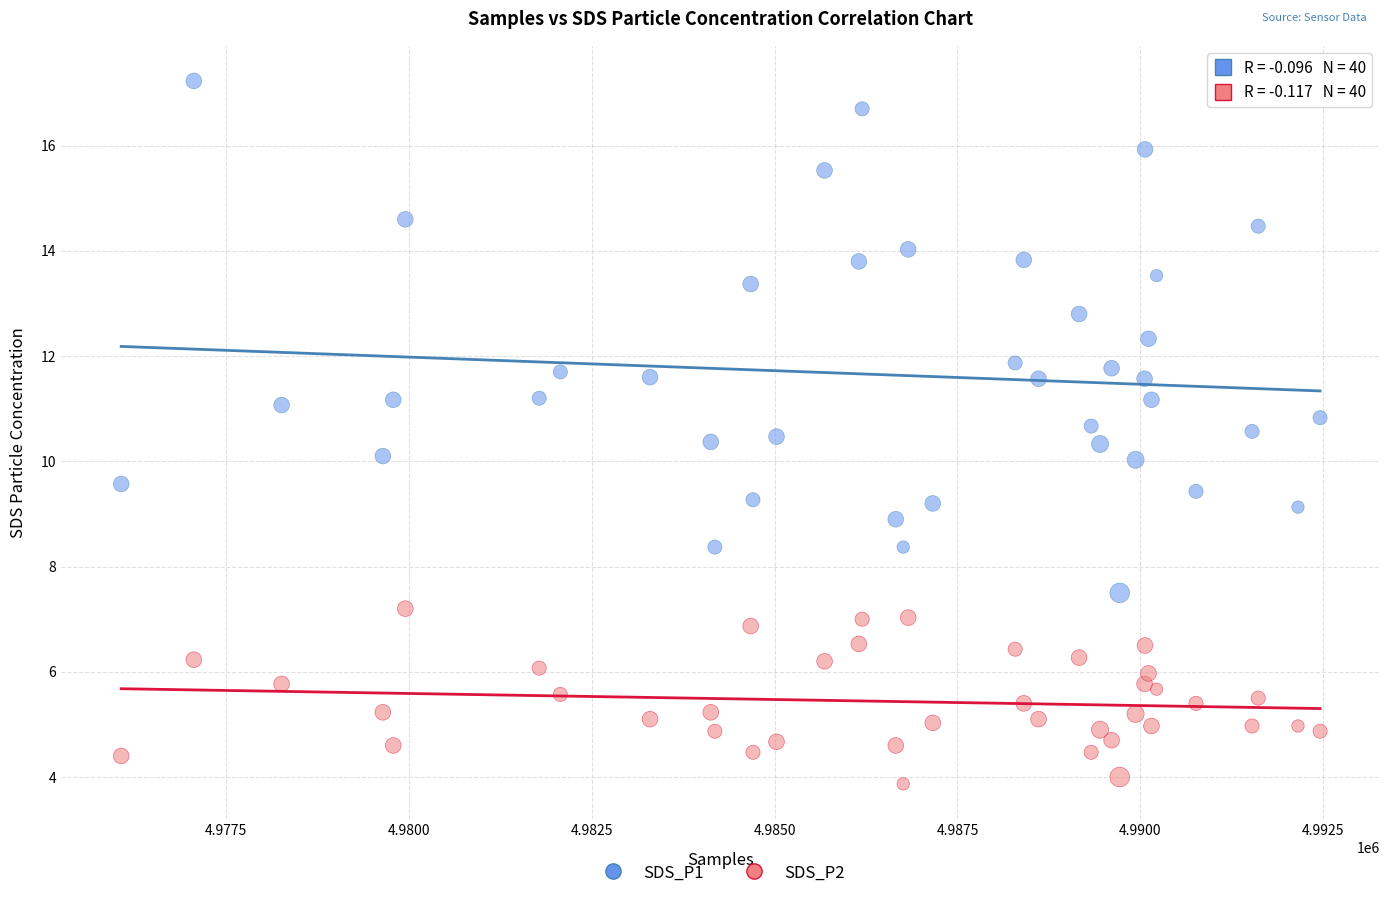

Which series contains the highest Y value?

SDS_P1